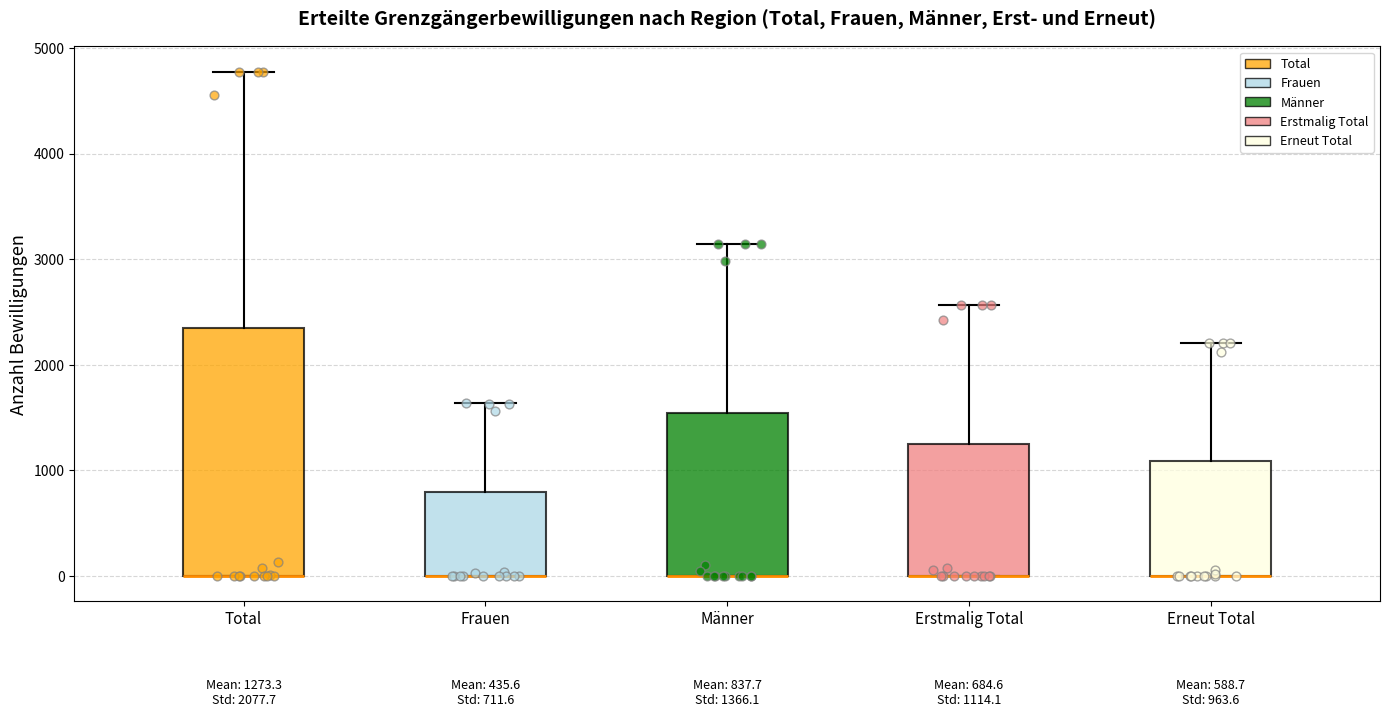

Comparing the boxes themselves (not the whiskers), which one is the tallest?

Total